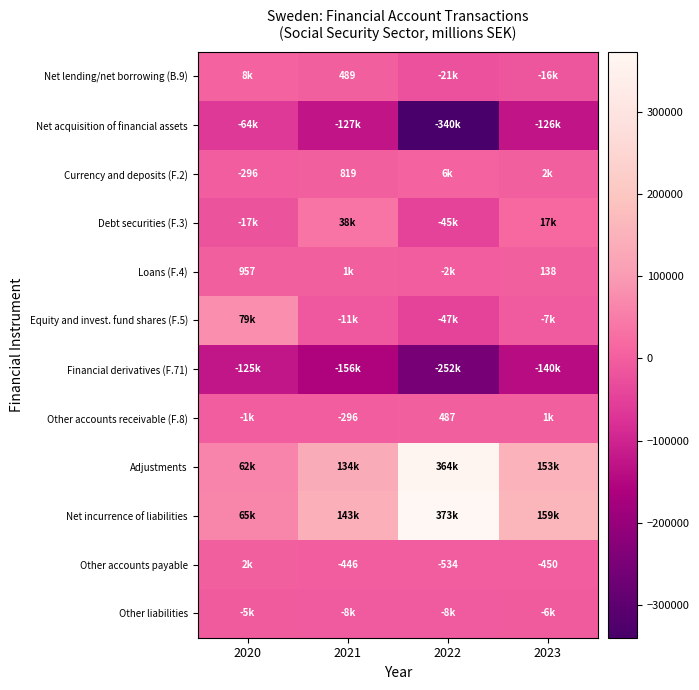

True or false: Loans (F.4) has a value of 957 at 2020.

True